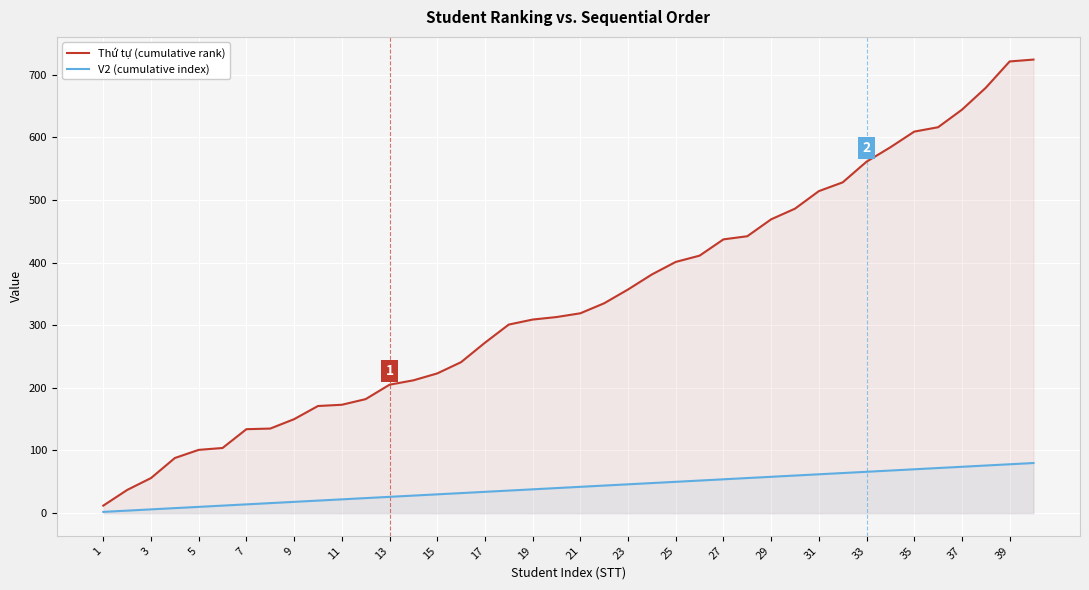

What is the difference between the maximum and minimum values in the V2 (cumulative index) series?

78